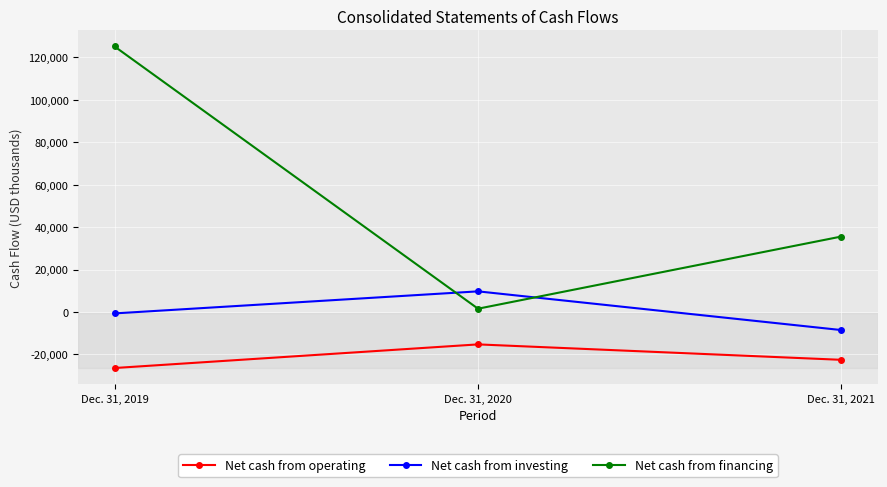

What is the difference between the Net cash from financing values at Dec. 31, 2020 and Dec. 31, 2021?

34013